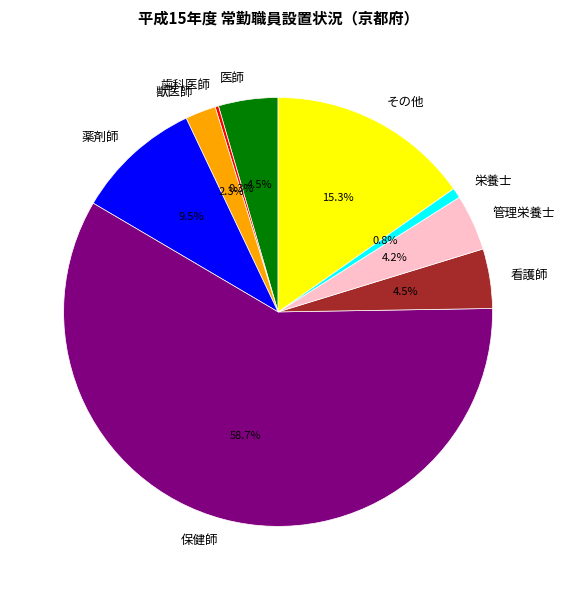

Combined, do 医師 and 栄養士 account for over 50%?

No